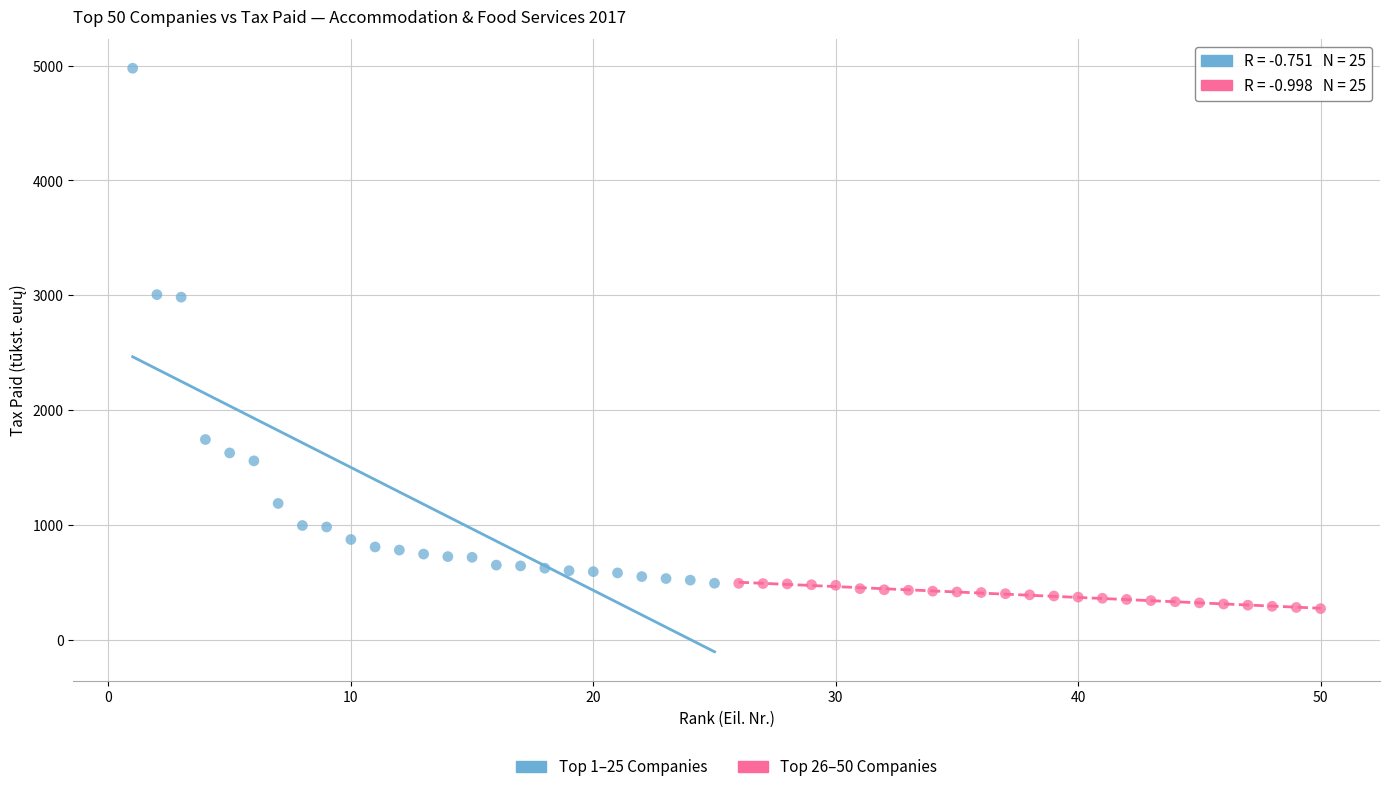

Which series has the widest spread of Y values?

Top 1–25 Companies